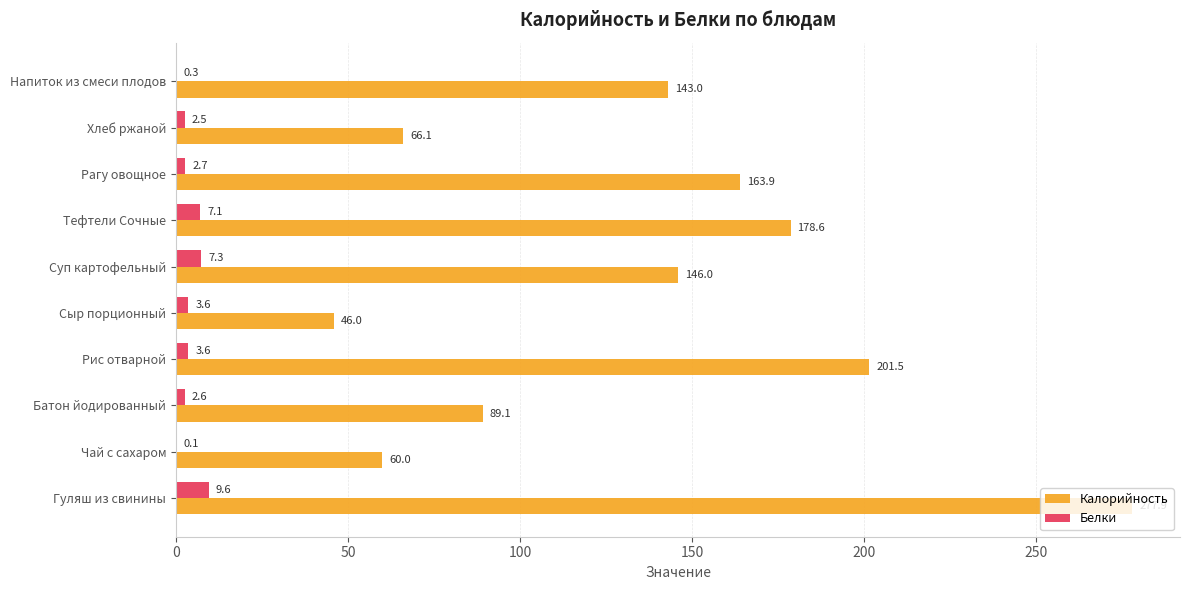

The Калорийность series shows 277.9 at Гуляш из свинины. True or false?

True